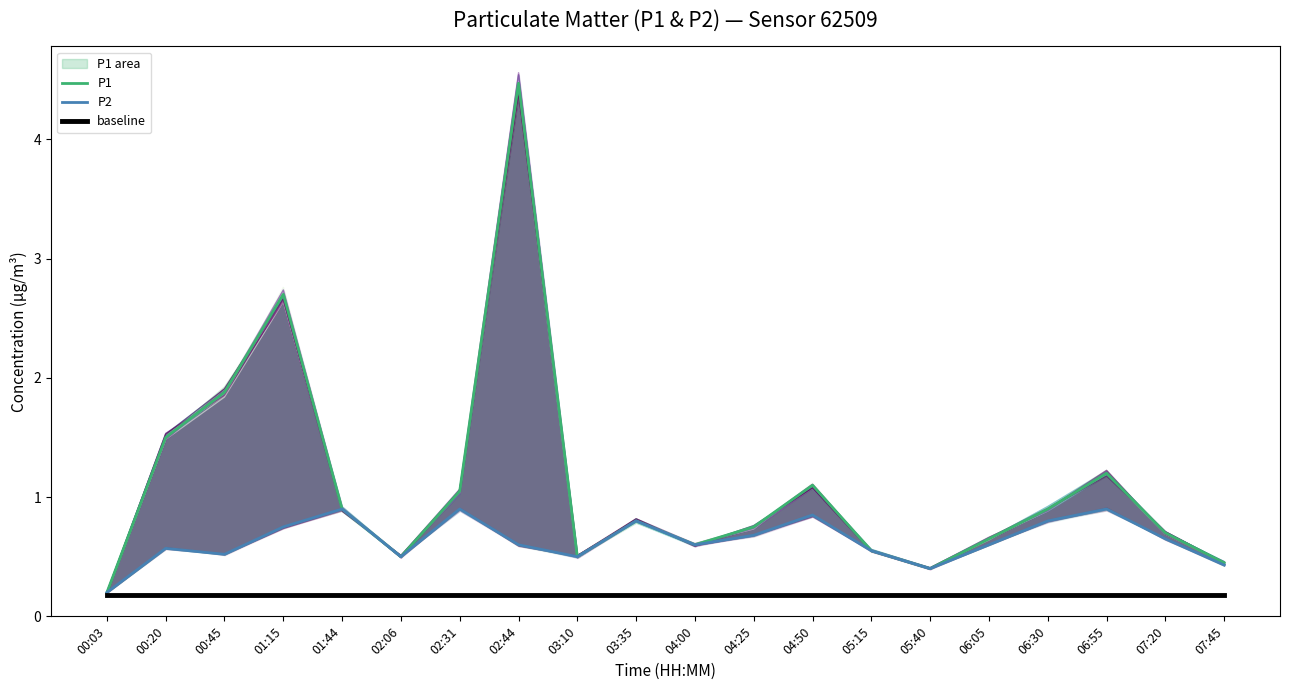

What is the minimum value shown in the chart?

0.2